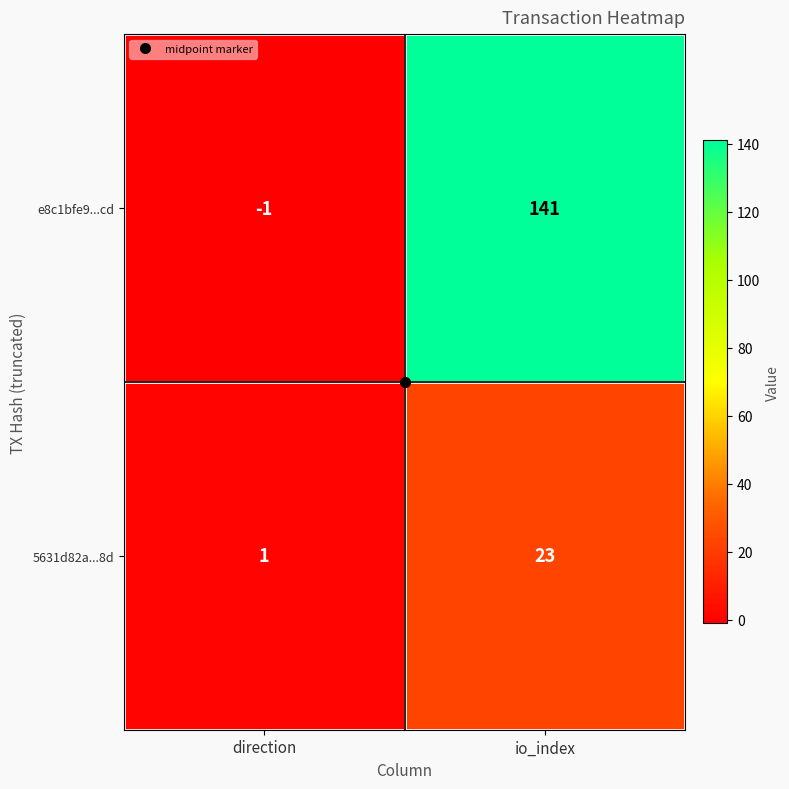

Between direction and io_index, which series saw the biggest shift?

e8c1bfe9...cd